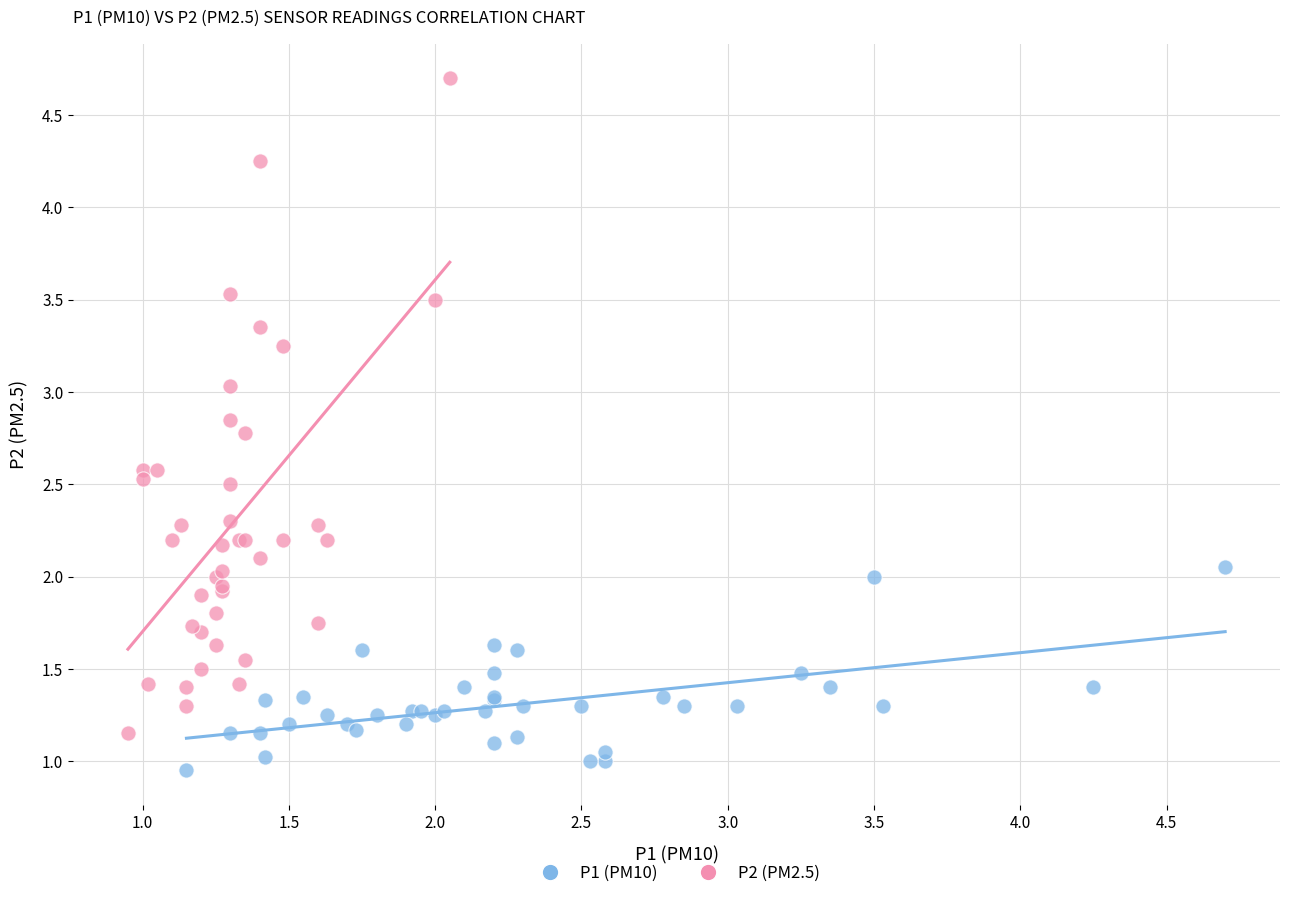

Which series has the widest spread of Y values?

P2 (PM2.5)